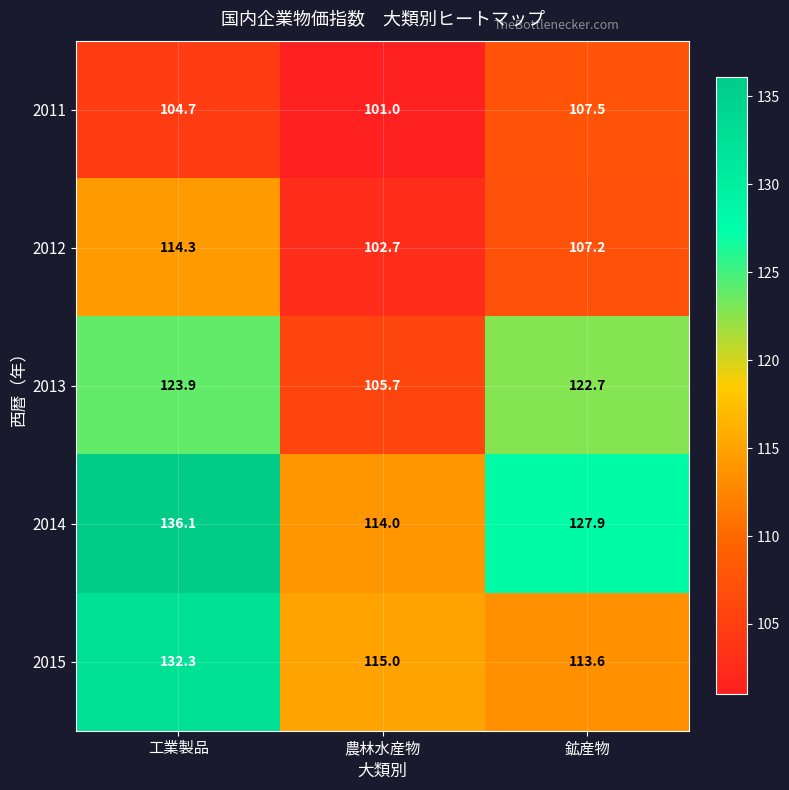

What is the difference between the 2014 values at 工業製品 and 鉱産物?

8.2